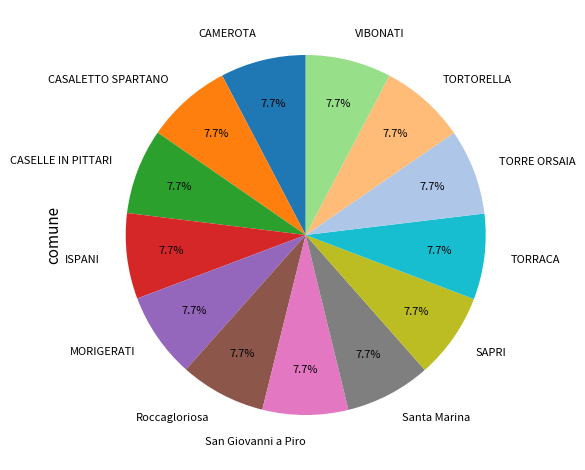

To the nearest percent, what portion does Santa Marina represent?

8%